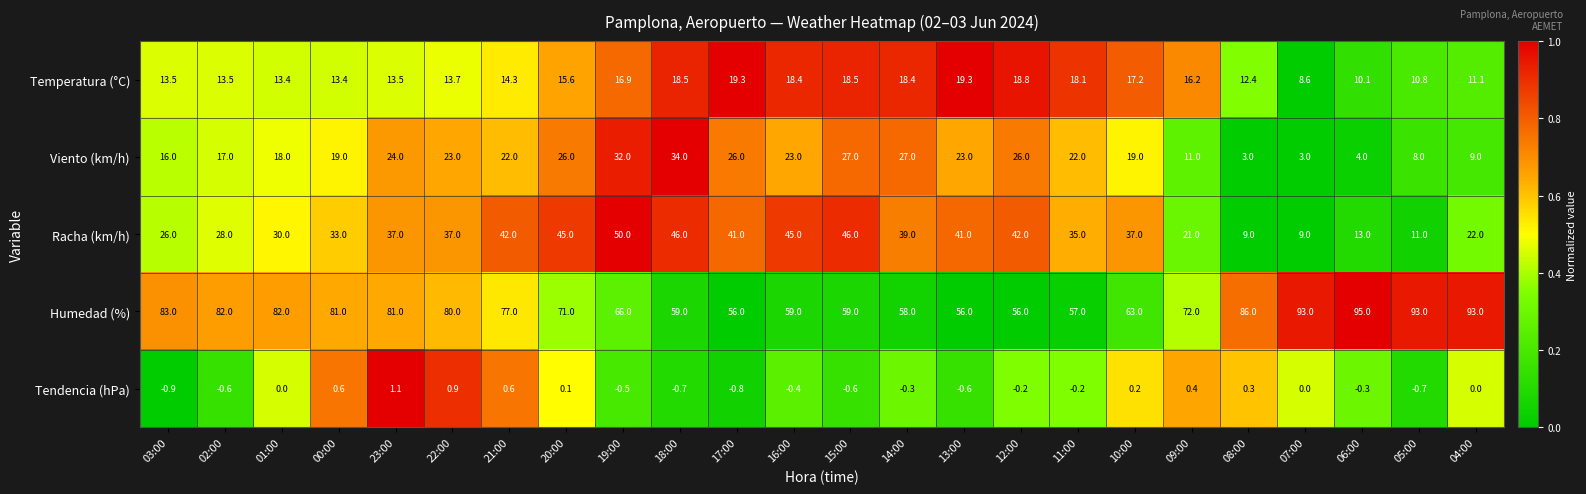

List the series in order of their peak value, lowest first.

Tendencia (hPa), Temperatura (°C), Viento (km/h), Racha (km/h), Humedad (%)